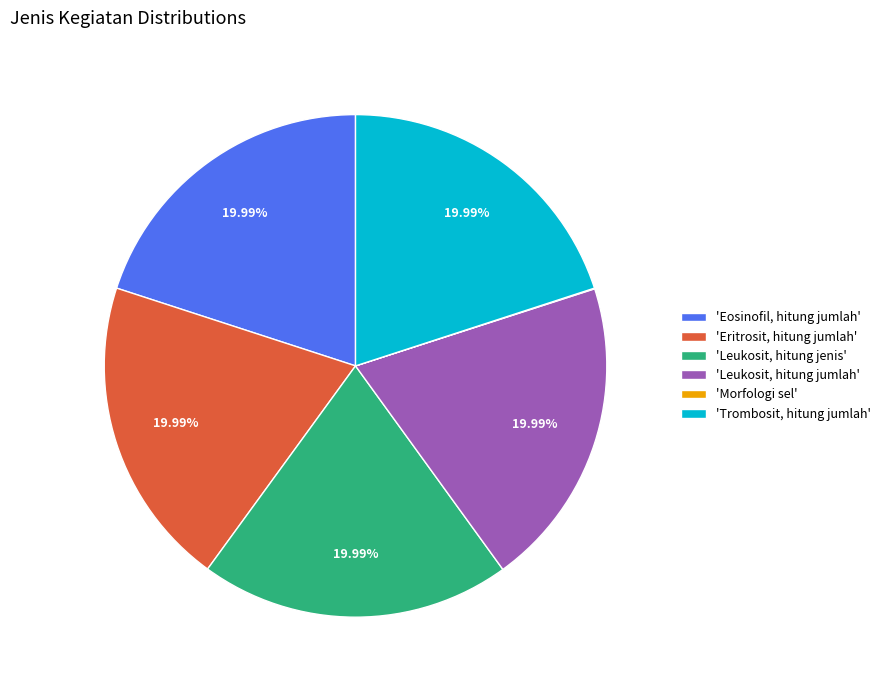

Do 'Eritrosit, hitung jumlah' and 'Eosinofil, hitung jumlah' together represent more than half of the pie?

No